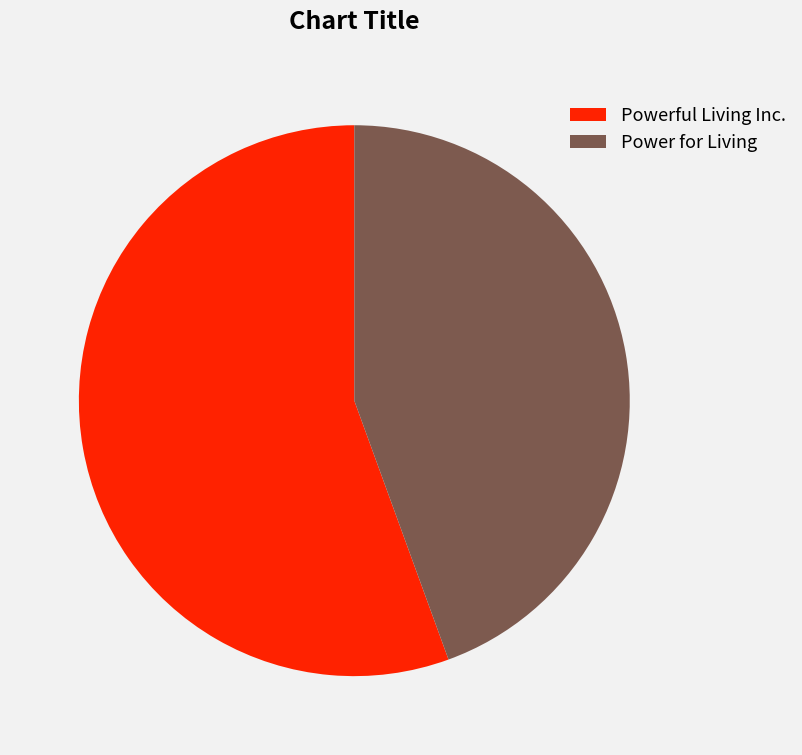

Is Powerful Living Inc. the majority of the pie?

Yes